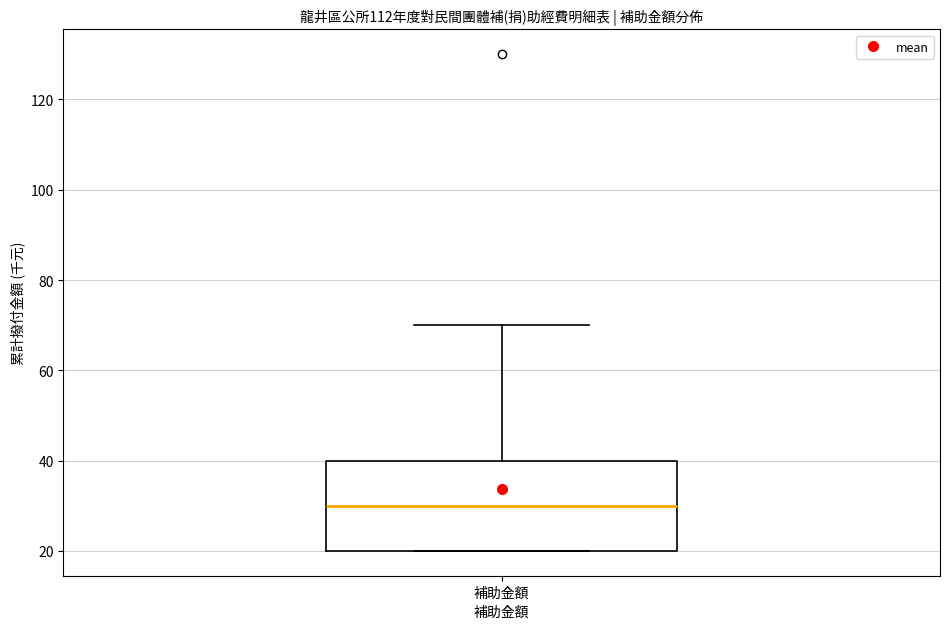

Read this box plot against the y-axis: the position of the median line, the range covered by the box, and the ends of both whiskers. The values are not printed on the chart, so give them approximately, as read against the axis.

median 30, box 20 to 40, whiskers 20 to 70